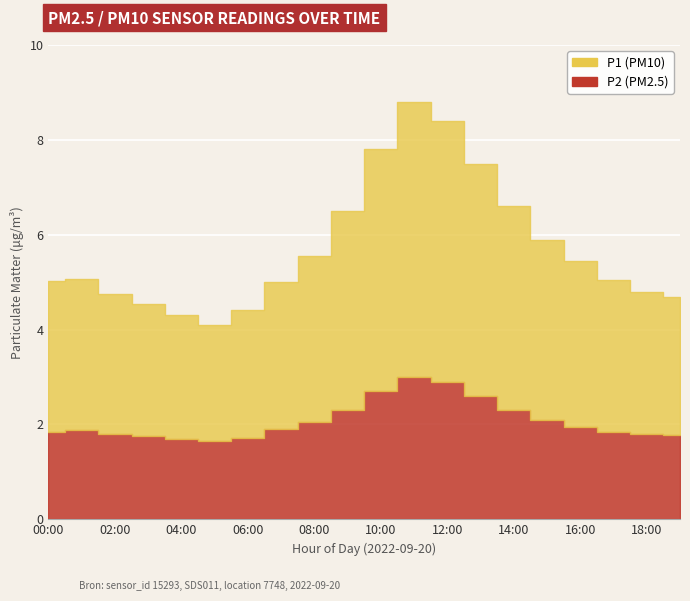

What are all the series names shown in the legend?

P1, P2